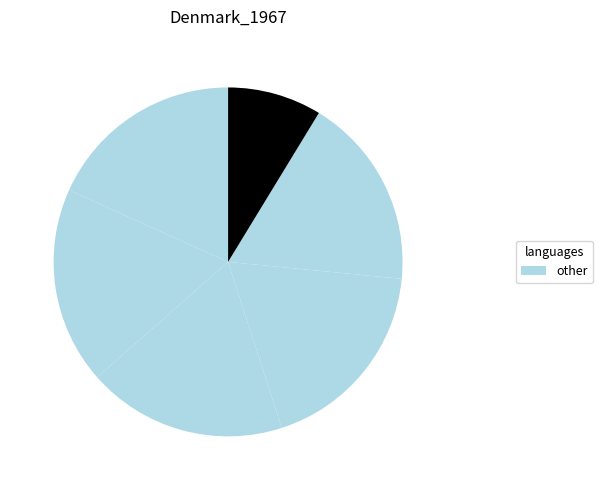

How many segments does this pie chart have?

6